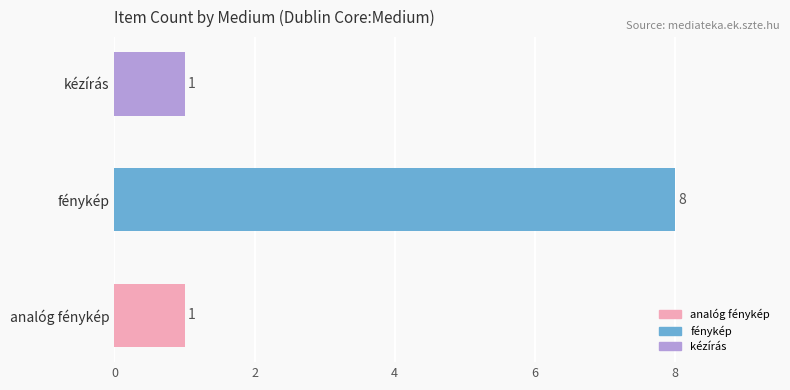

Reading bottom to top, transcribe all the data shown in this chart.

analóg fénykép=1	fénykép=8	kézírás=1